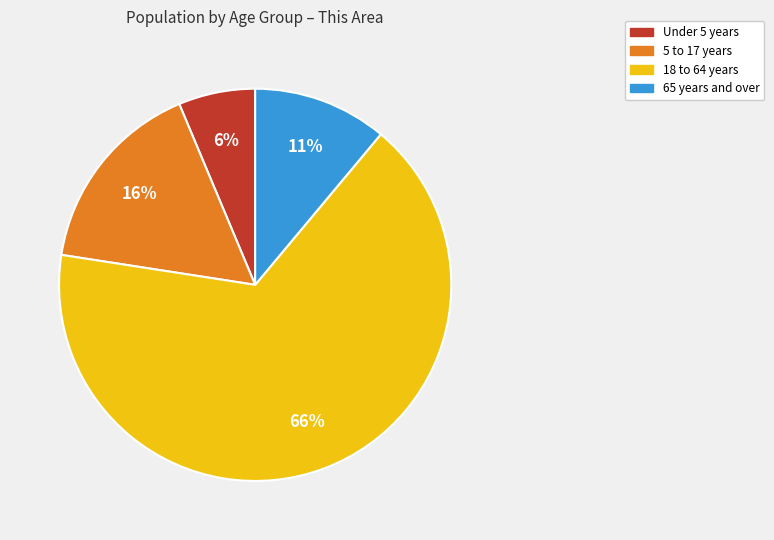

Rank the categories by value from lowest to highest.

Under 5 years, 65 years and over, 5 to 17 years, 18 to 64 years